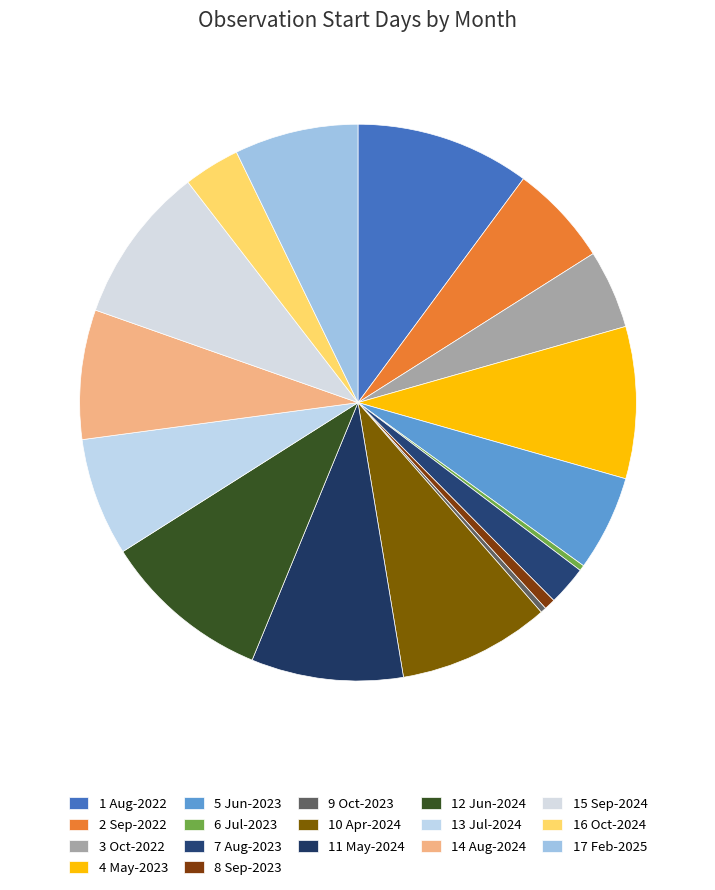

How many segments does this pie chart have?

17